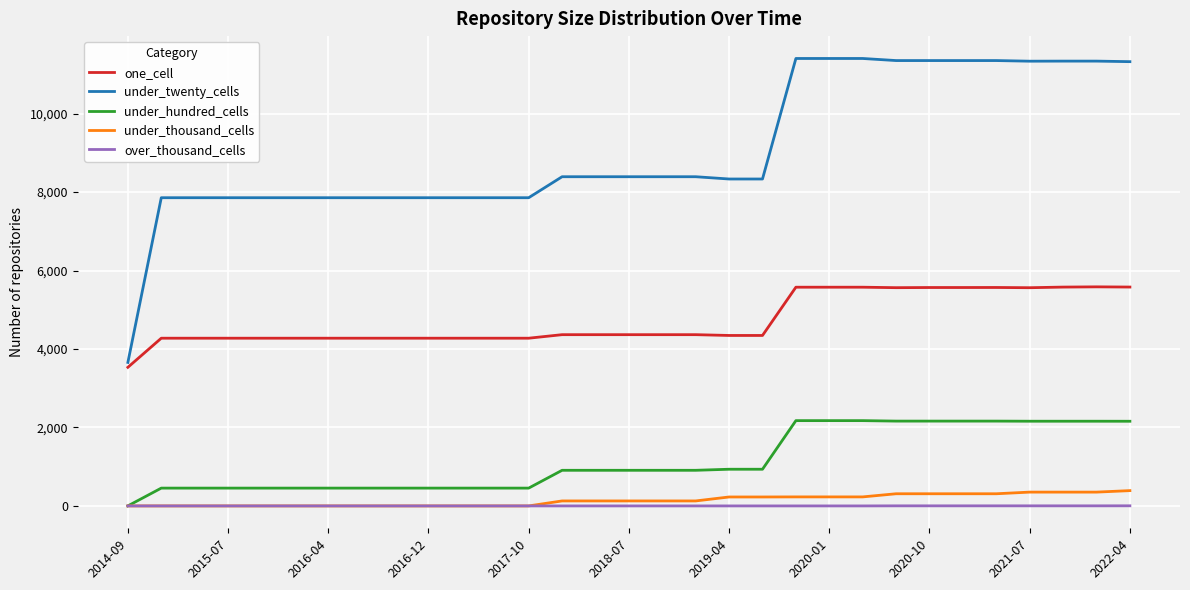

What is the minimum value for one_cell?

3533